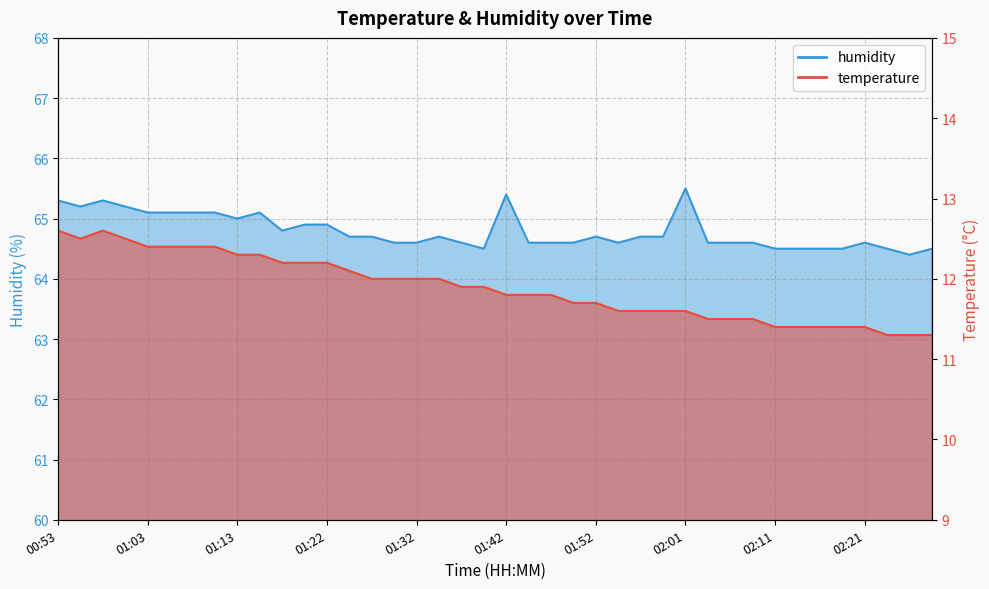

Does the chart display data point markers on the line(s)?

No